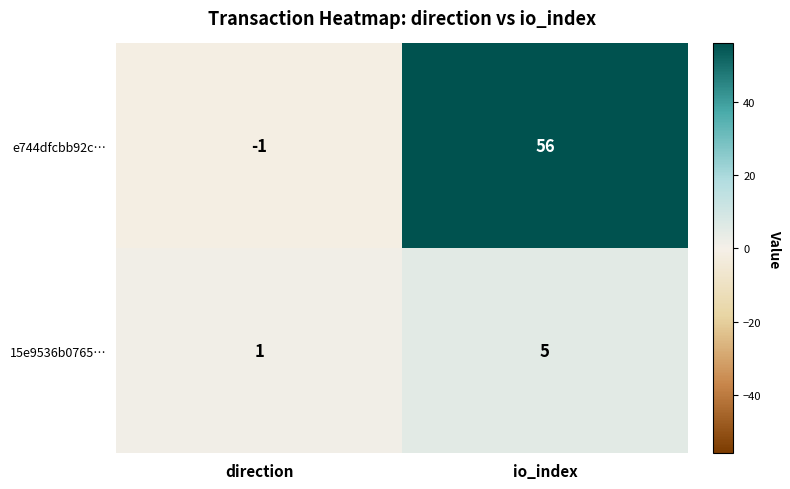

At how many categories does at least one series exceed 11?

1